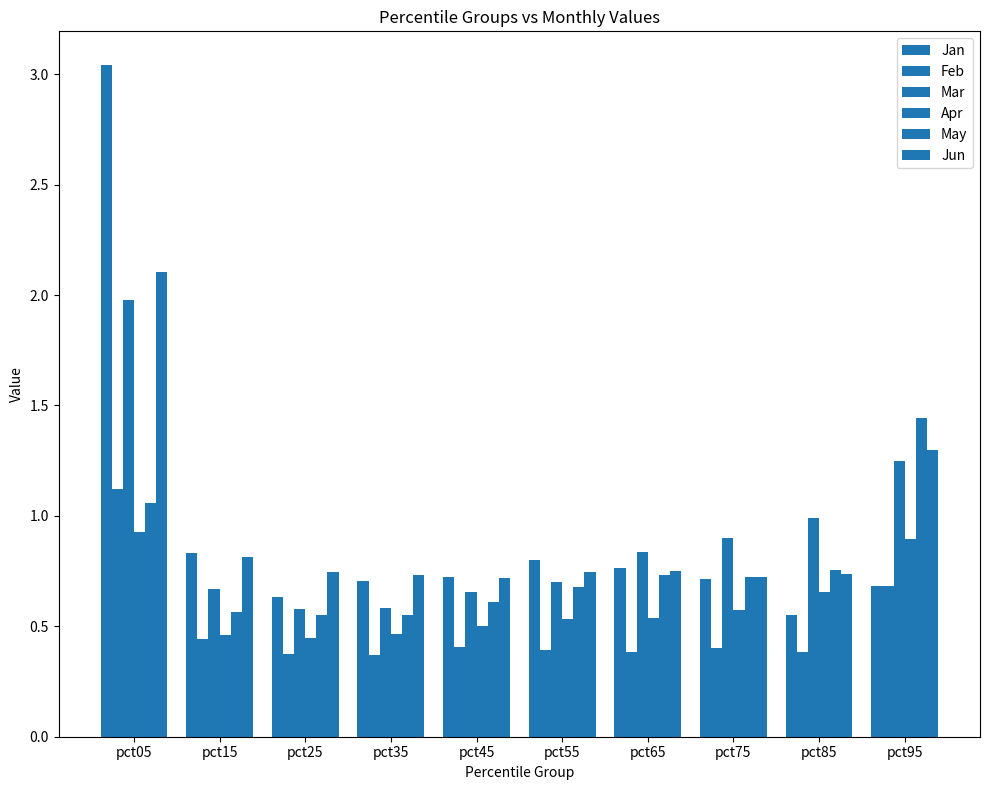

Are the bars horizontal?

No